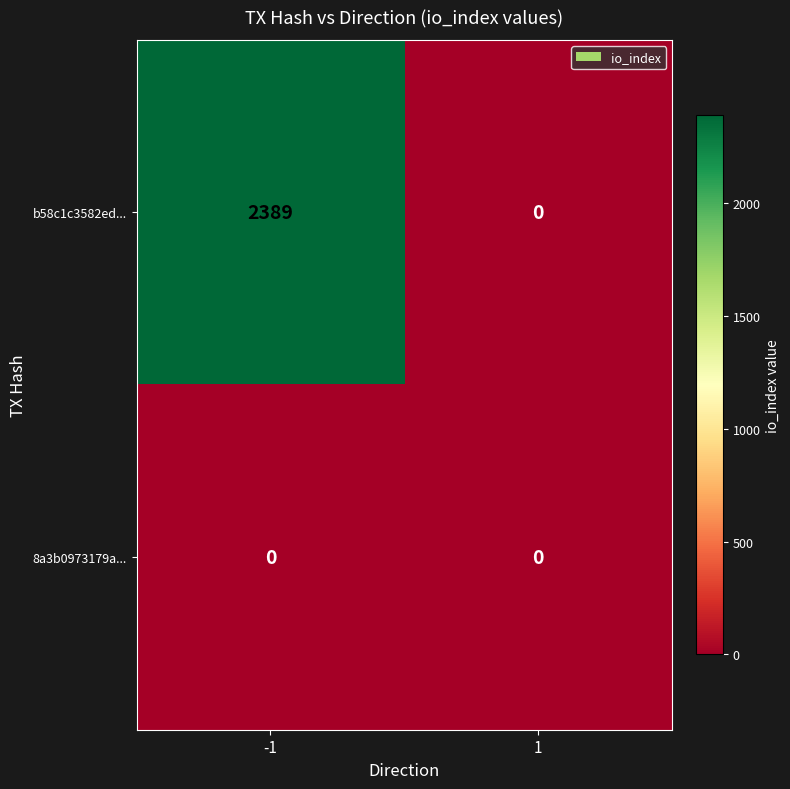

Which series has the largest range (max minus min)?

b58c1c3582ed...